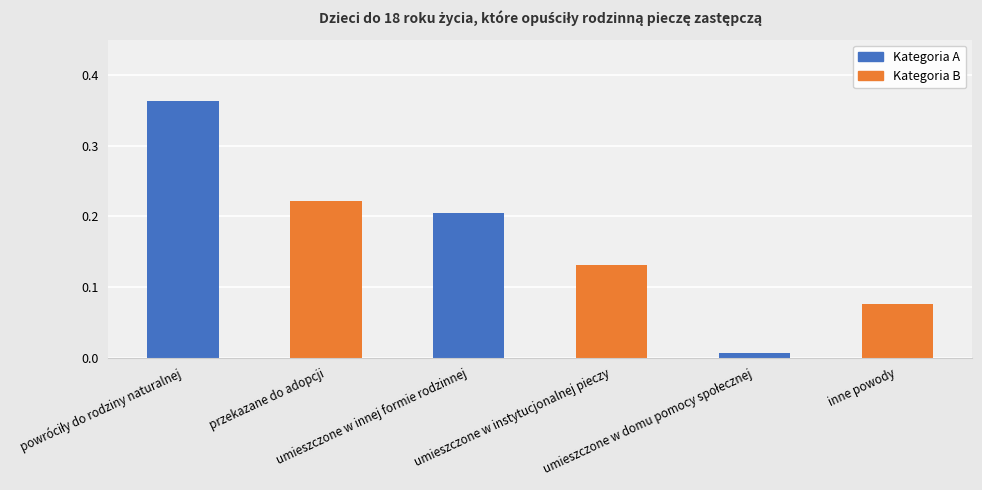

What is the difference between the maximum and second lowest values?

0.3